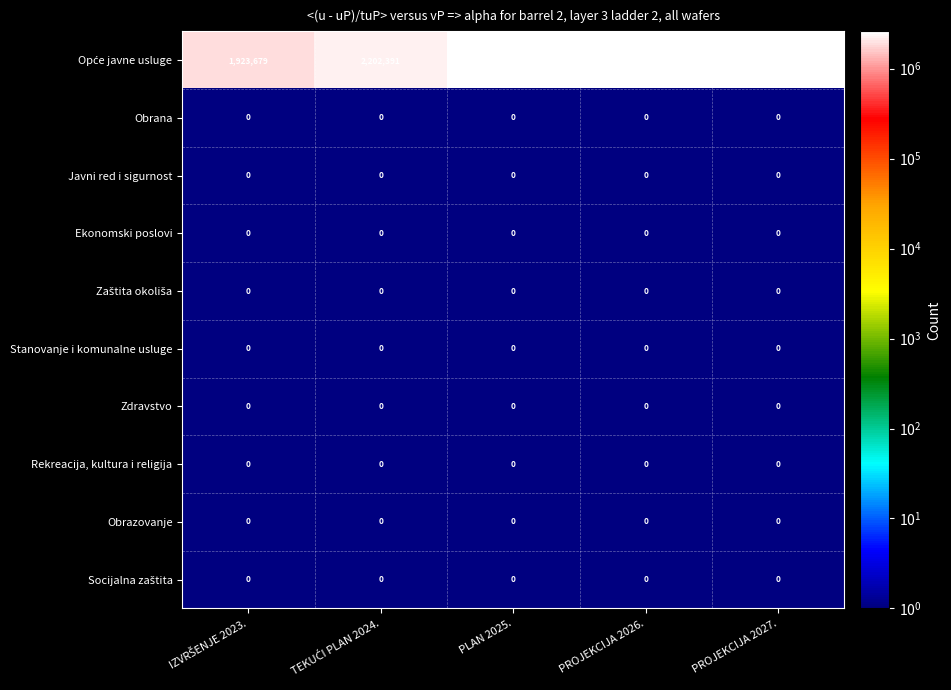

At which category is the sum across all series the highest?

PLAN 2025.